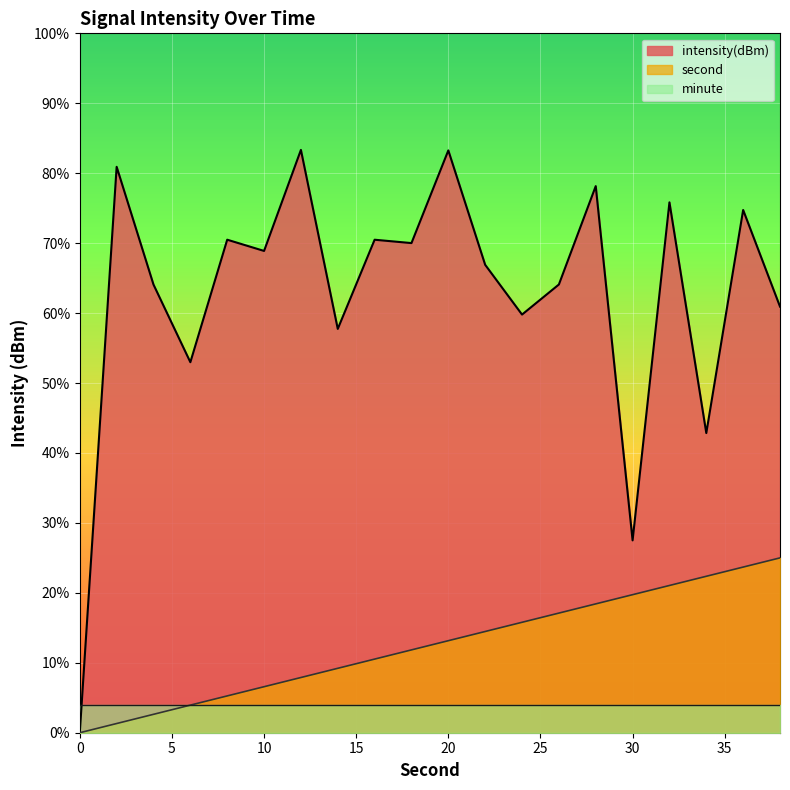

True or false: second and intensity(dBm) intersect in this chart.

False